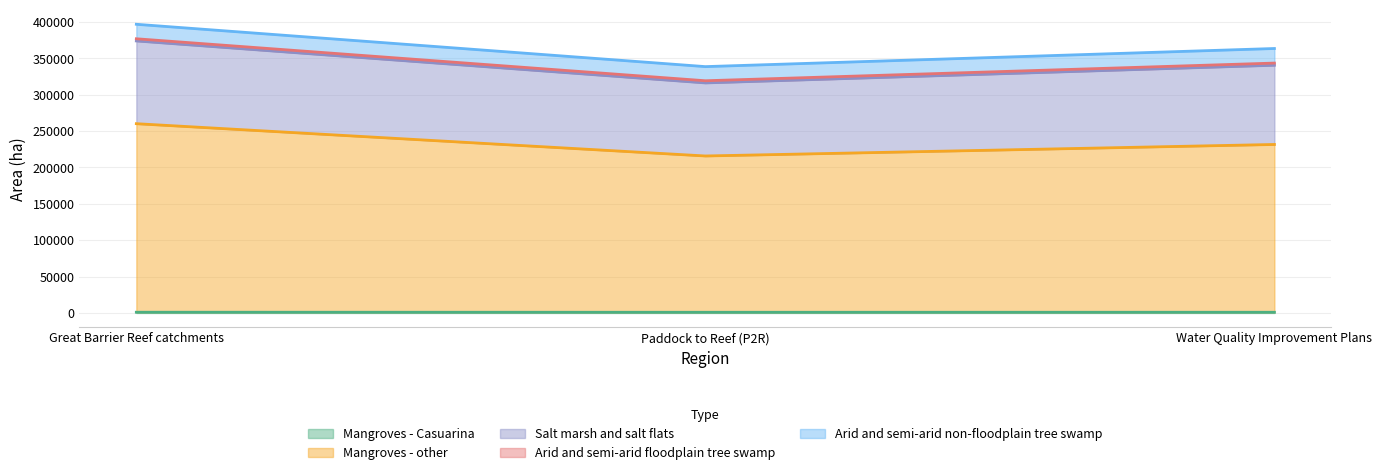

Between Water Quality Improvement Plans and Paddock to Reef (P2R), which is larger?

Water Quality Improvement Plans